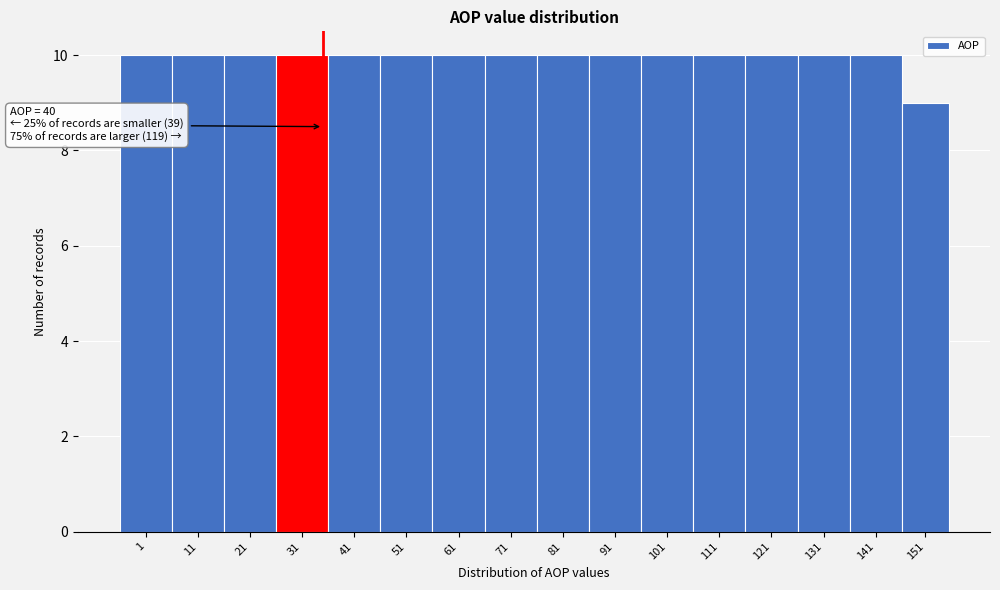

Reading left to right, list all the values displayed in this chart.

1=10	11=10	21=10	31=10	41=10	51=10	61=10	71=10	81=10	91=10	101=10	111=10	121=10	131=10	141=10	151=9